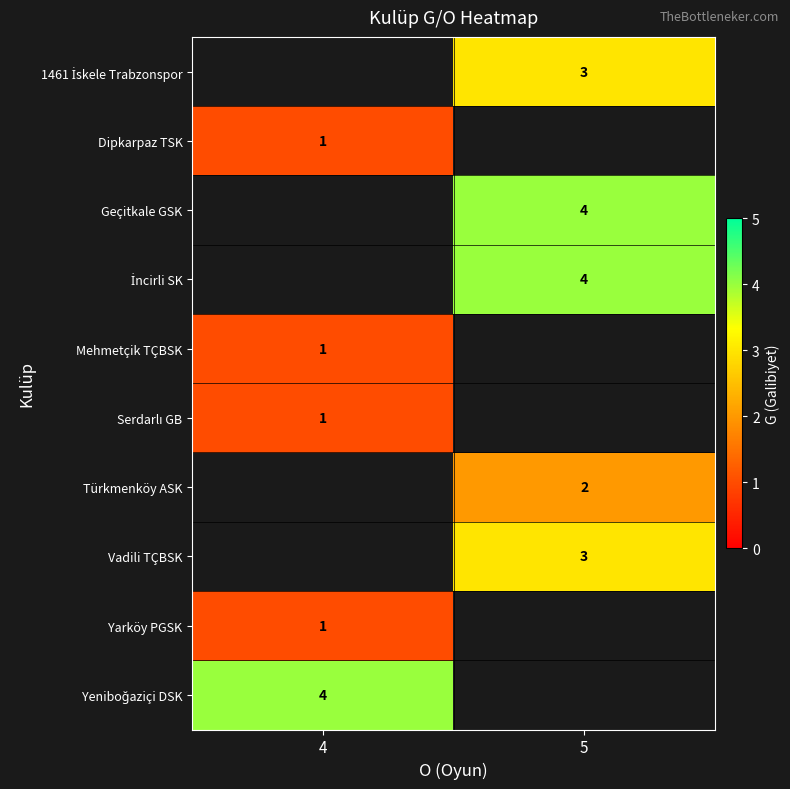

Which label corresponds to the largest value in the chart?

5